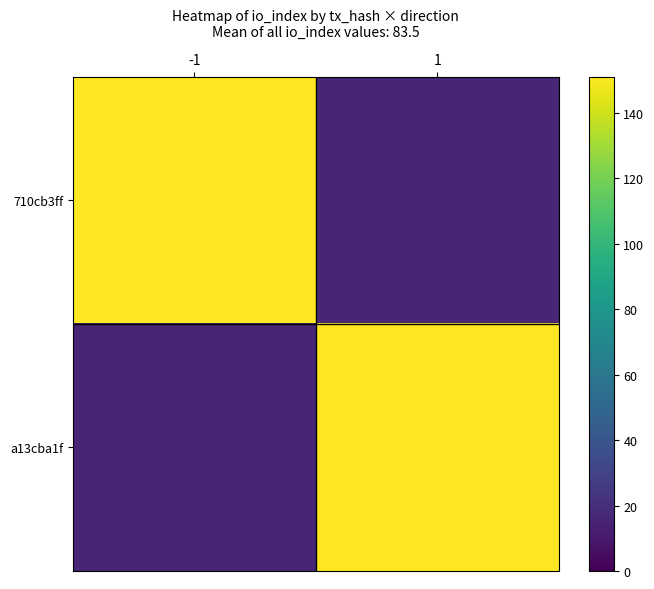

Reading right to left, what are all the values shown in this chart?

710cb3ff: 1=16	-1=151
a13cba1f: 1=151	-1=16